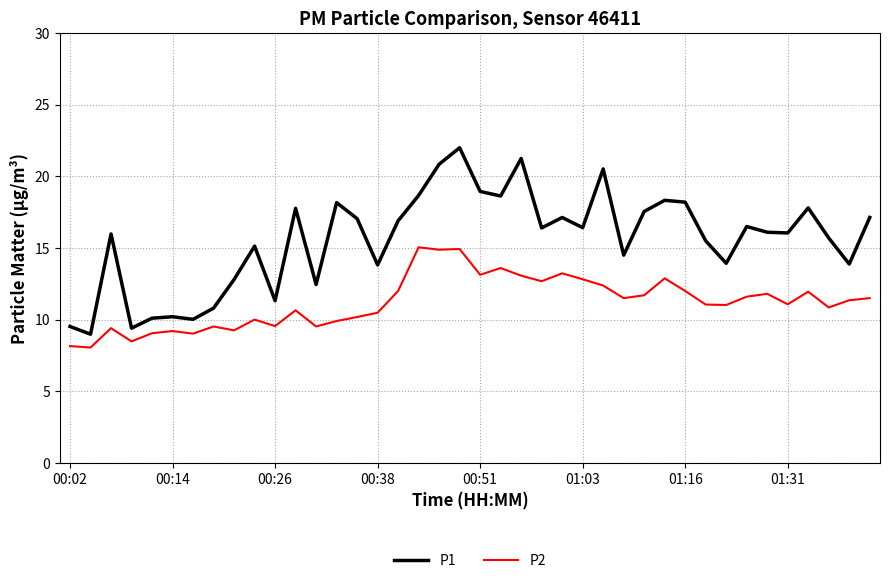

At how many categories does at least one series exceed 13?

30